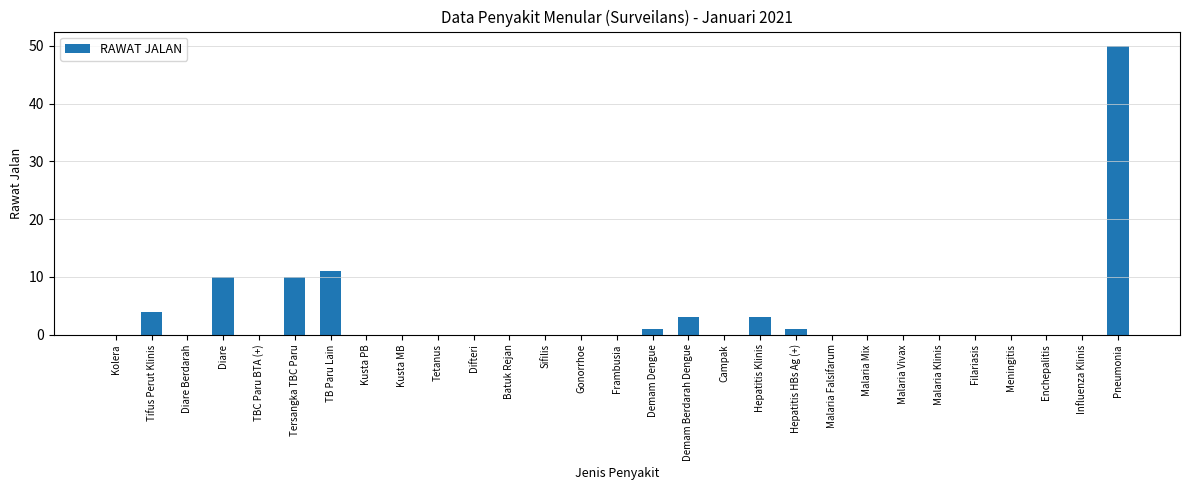

What is the sum of all values?

93